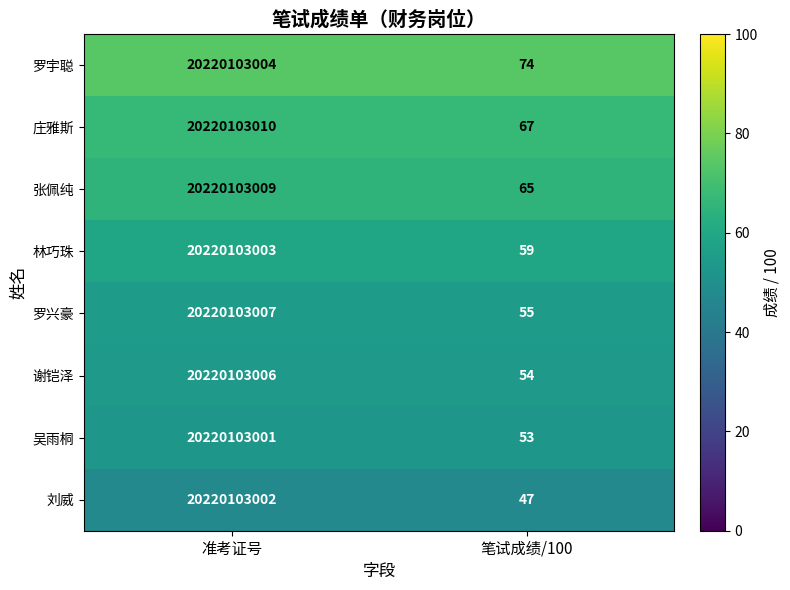

Rank the series at 准考证号 from lowest to highest value.

吴雨桐, 刘威, 林巧珠, 罗宇聪, 谢铠泽, 罗兴豪, 张佩纯, 庄雅斯